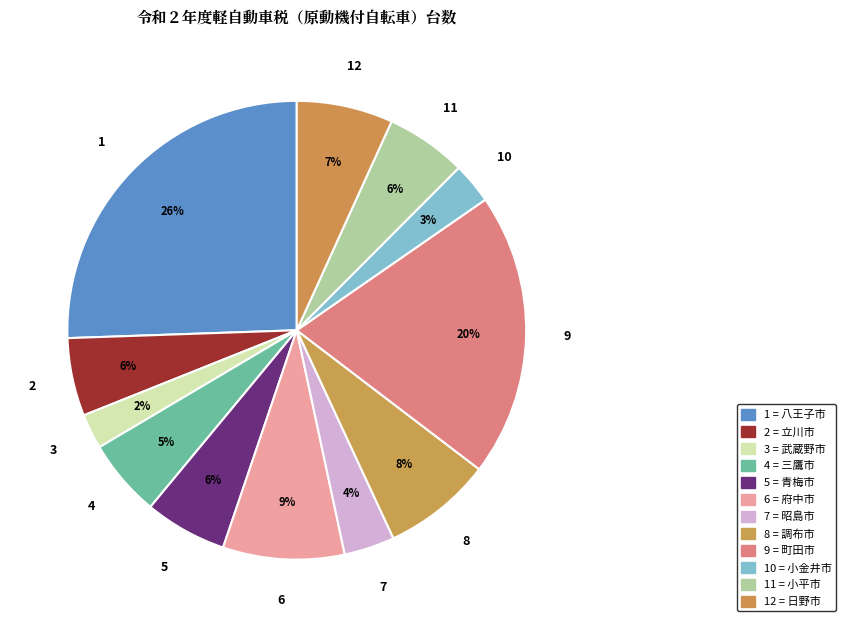

Is there any slice that represents more than half of the pie?

No